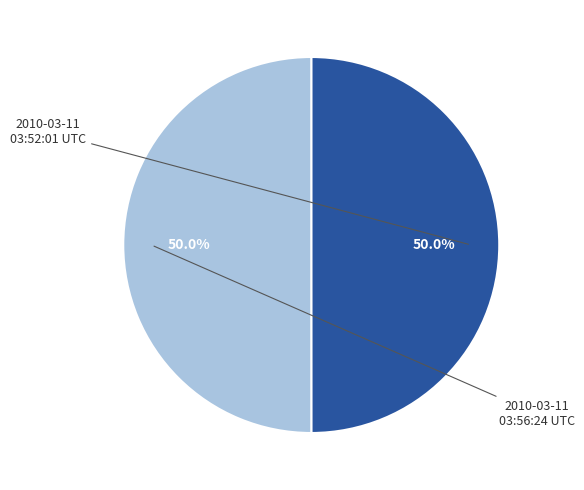

How many slices are in this pie chart?

2